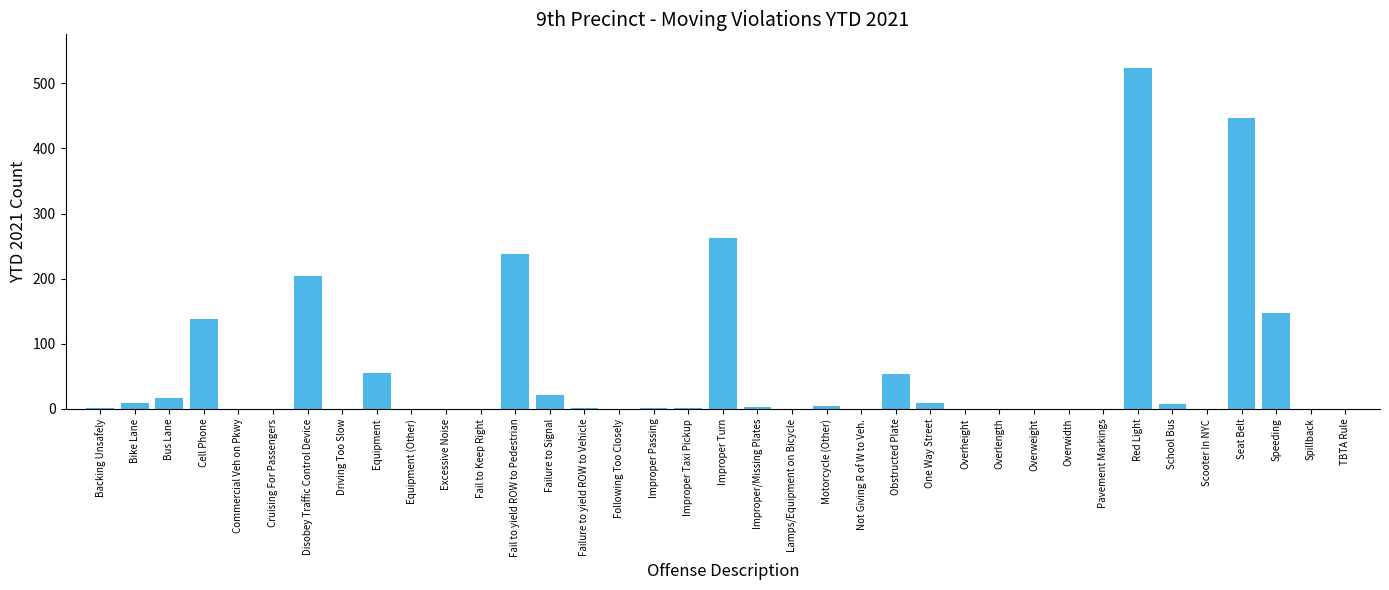

What is the change in value from Equipment to Lamps/Equipment on Bicycle?

-55